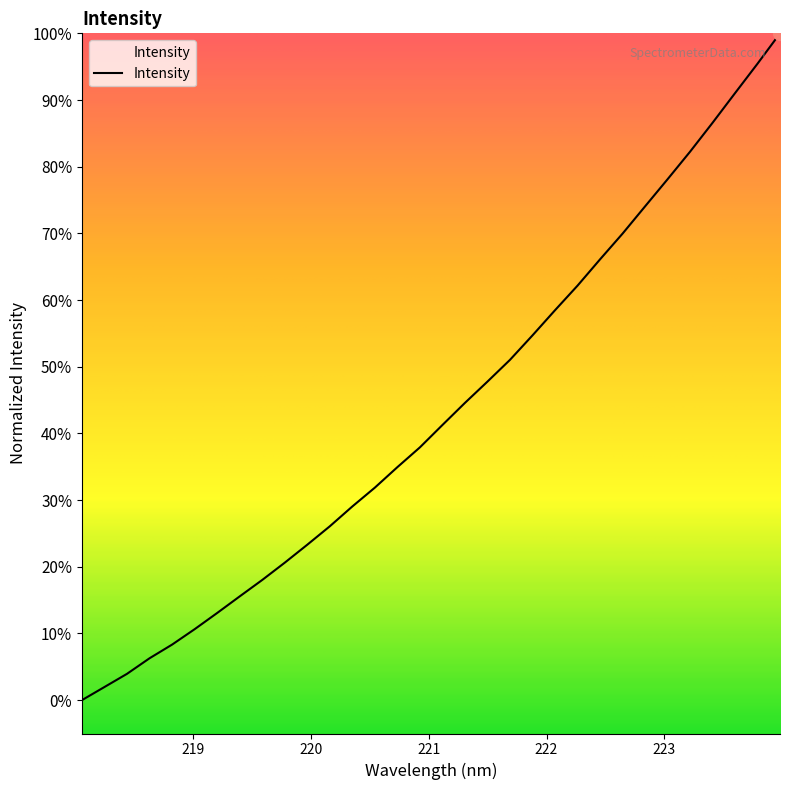

What is the ratio of the value at 222.4538 to the value at 221.8812?

1.2